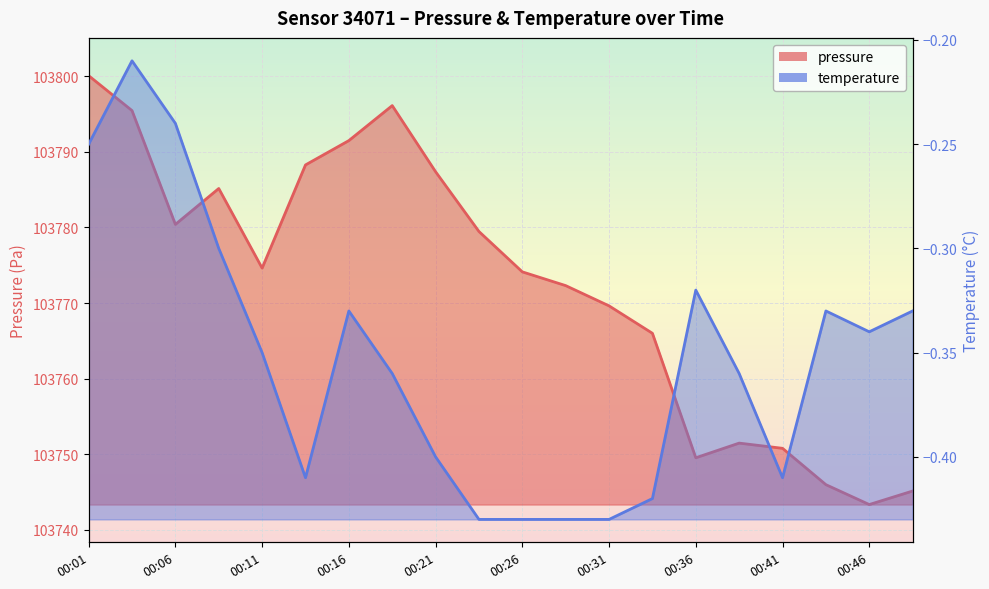

Reading left to right, list all the values displayed in this chart.

pressure: 00:01=103800.1	00:04=103795.5	00:06=103780.4	00:08=103785.2	00:11=103774.6	00:13=103788.3	00:16=103791.5	00:18=103796.1	00:21=103787.4	00:23=103779.5	00:26=103774.1	00:28=103772.3	00:31=103769.6	00:33=103766.0	00:36=103749.5	00:38=103751.5	00:41=103750.8	00:43=103746.0	00:46=103743.3	00:48=103745.1
temperature: 00:01=-0.2	00:04=-0.2	00:06=-0.2	00:08=-0.3	00:11=-0.3	00:13=-0.4	00:16=-0.3	00:18=-0.4	00:21=-0.4	00:23=-0.4	00:26=-0.4	00:28=-0.4	00:31=-0.4	00:33=-0.4	00:36=-0.3	00:38=-0.4	00:41=-0.4	00:43=-0.3	00:46=-0.3	00:48=-0.3